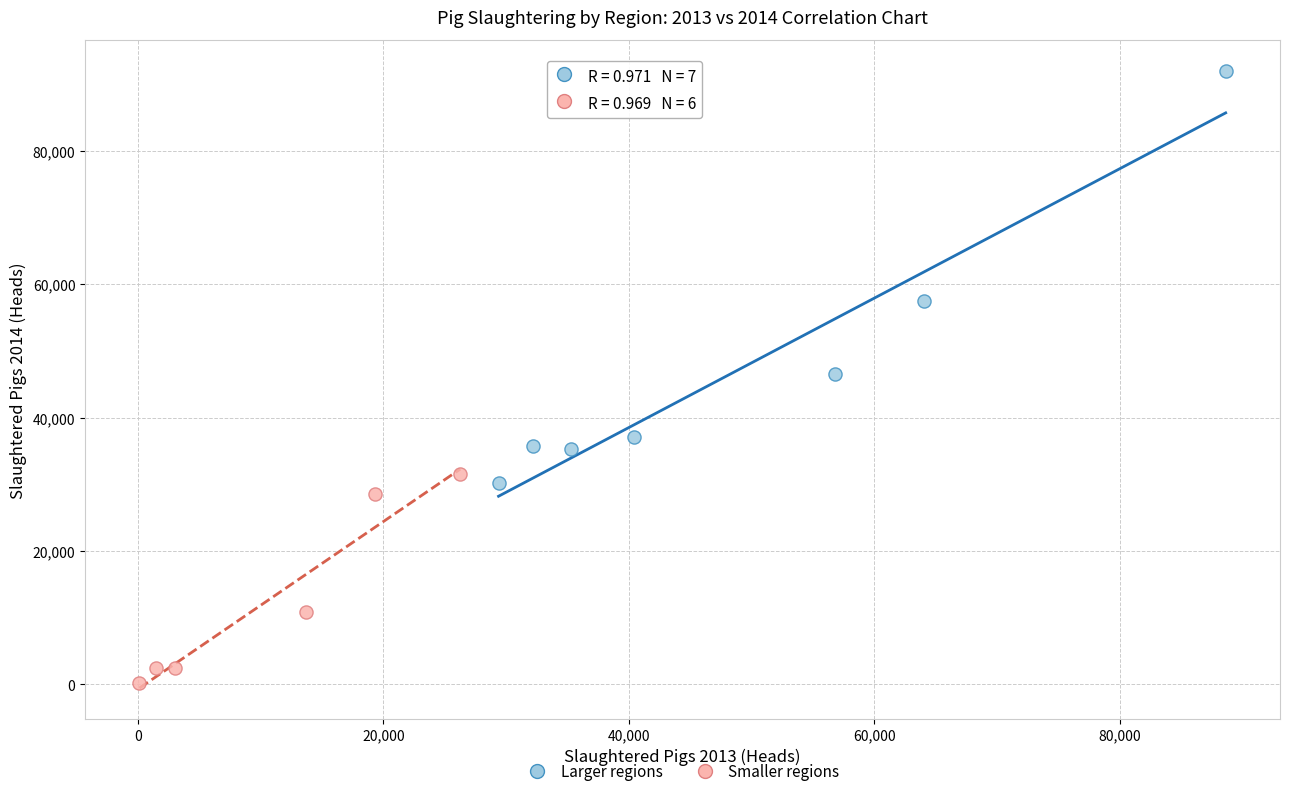

Which series contains the lowest Y value?

Smaller regions